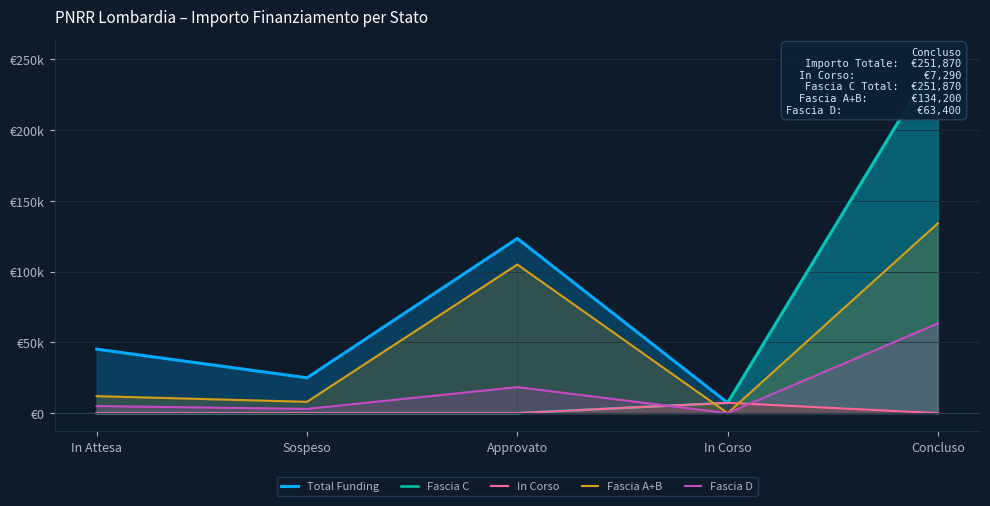

At In Attesa, list the series in order from largest to smallest.

Total Funding, Fascia A+B, Fascia D, Fascia C, In Corso